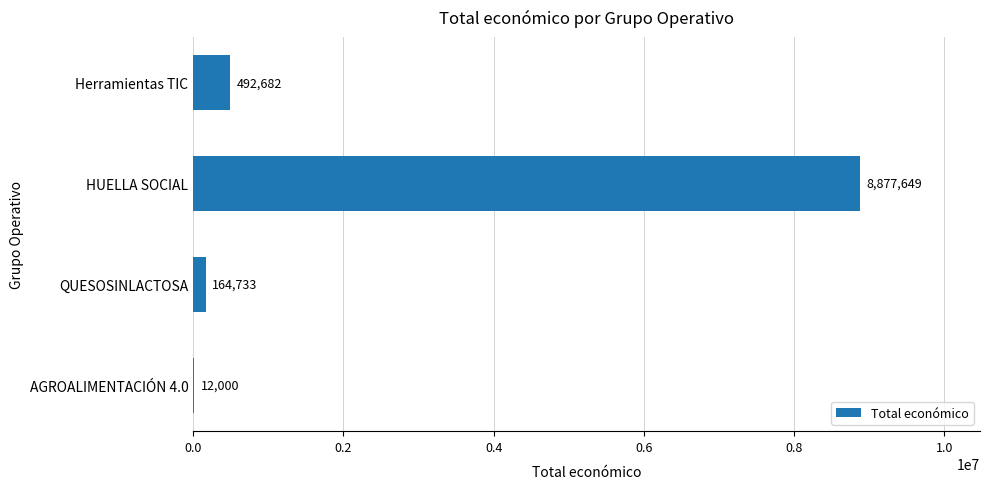

The value at QUESOSINLACTOSA is 164733. True or false?

True